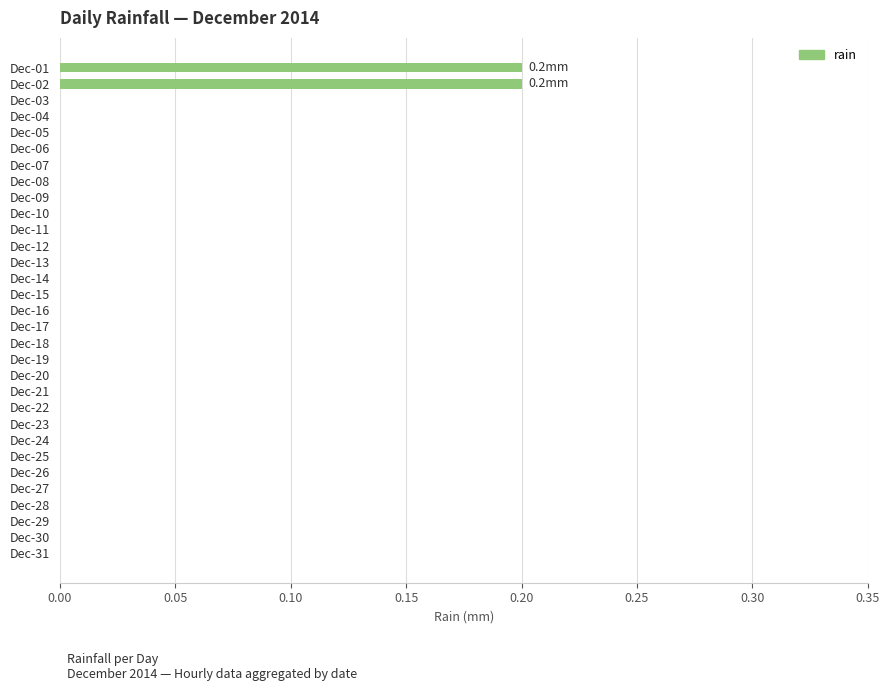

The chart shows a value of 0.0 at Dec-03. True or false?

True